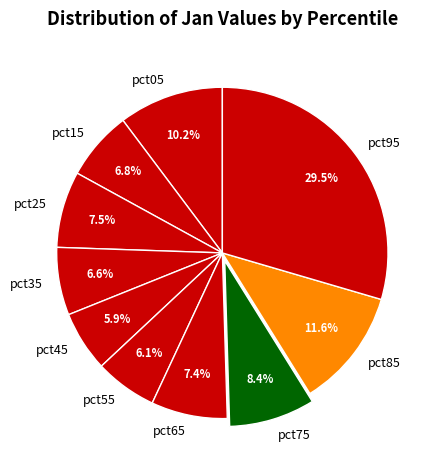

What percentage do pct65 and pct45 together represent?

13.3%